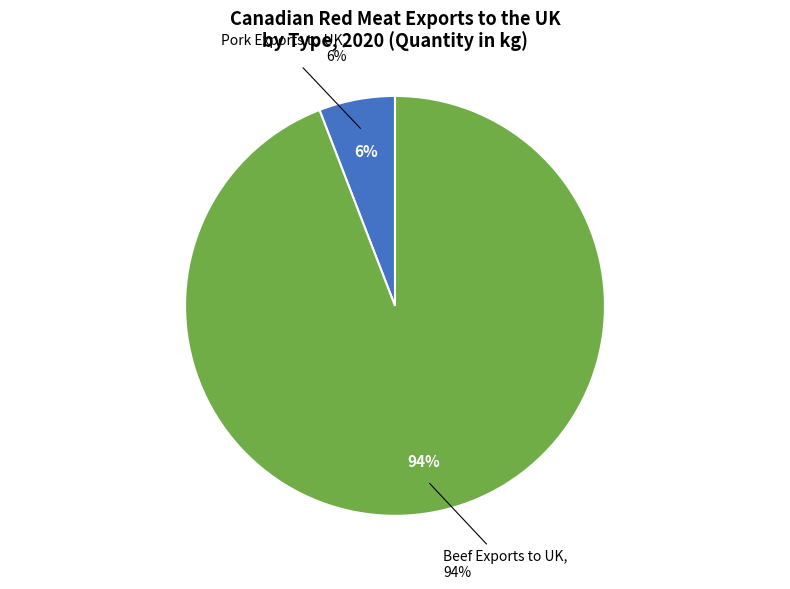

What percentage is the Beef Exports to UK (2020) slice, to the nearest percent?

94%